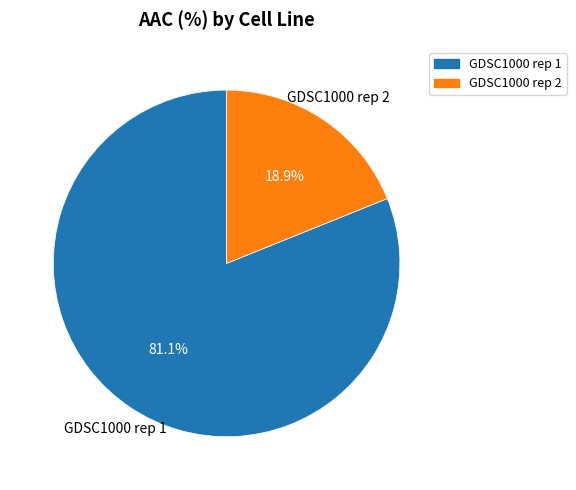

Combined, what portion of the pie is GDSC1000 rep 2 and GDSC1000 rep 1?

100.0%